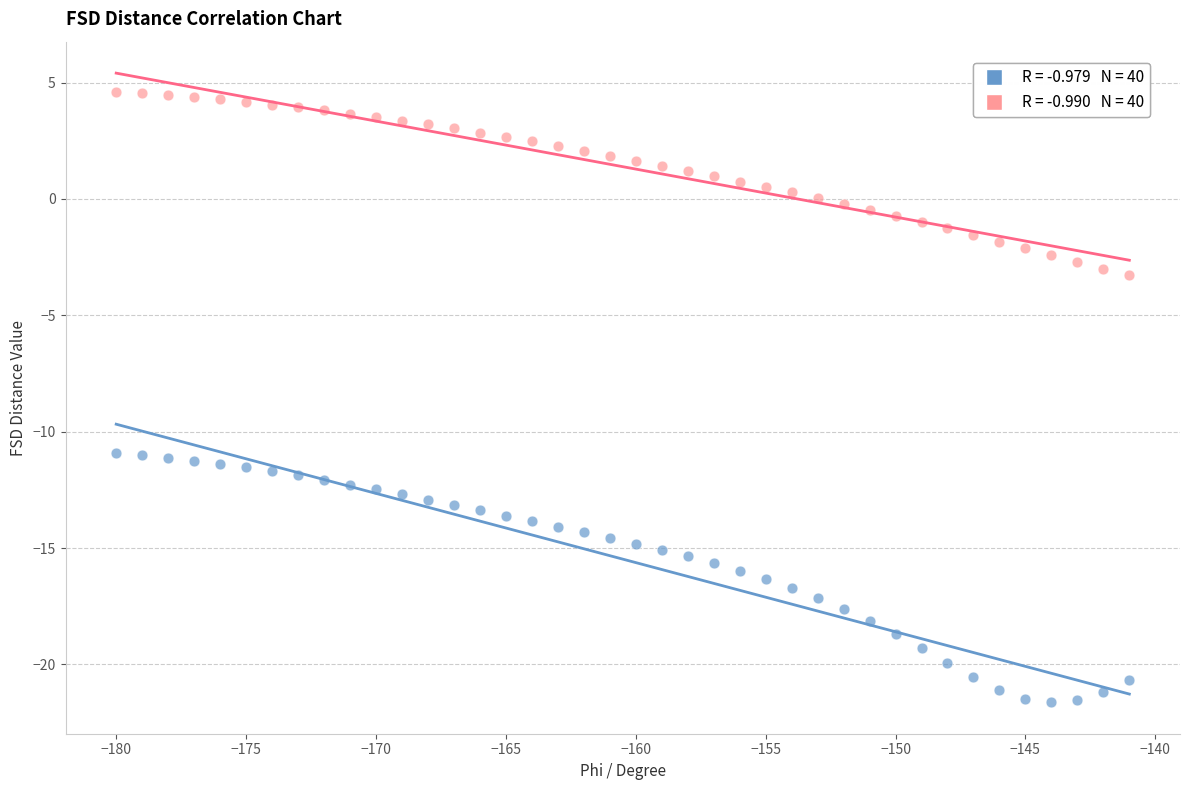

Across all data points, what is the range of X values (max minus min)?

39.0